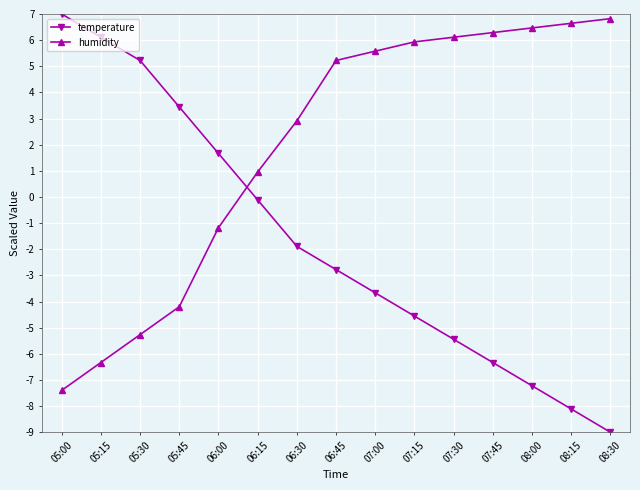

Rank the series by their maximum value, from lowest to highest.

humidity, temperature